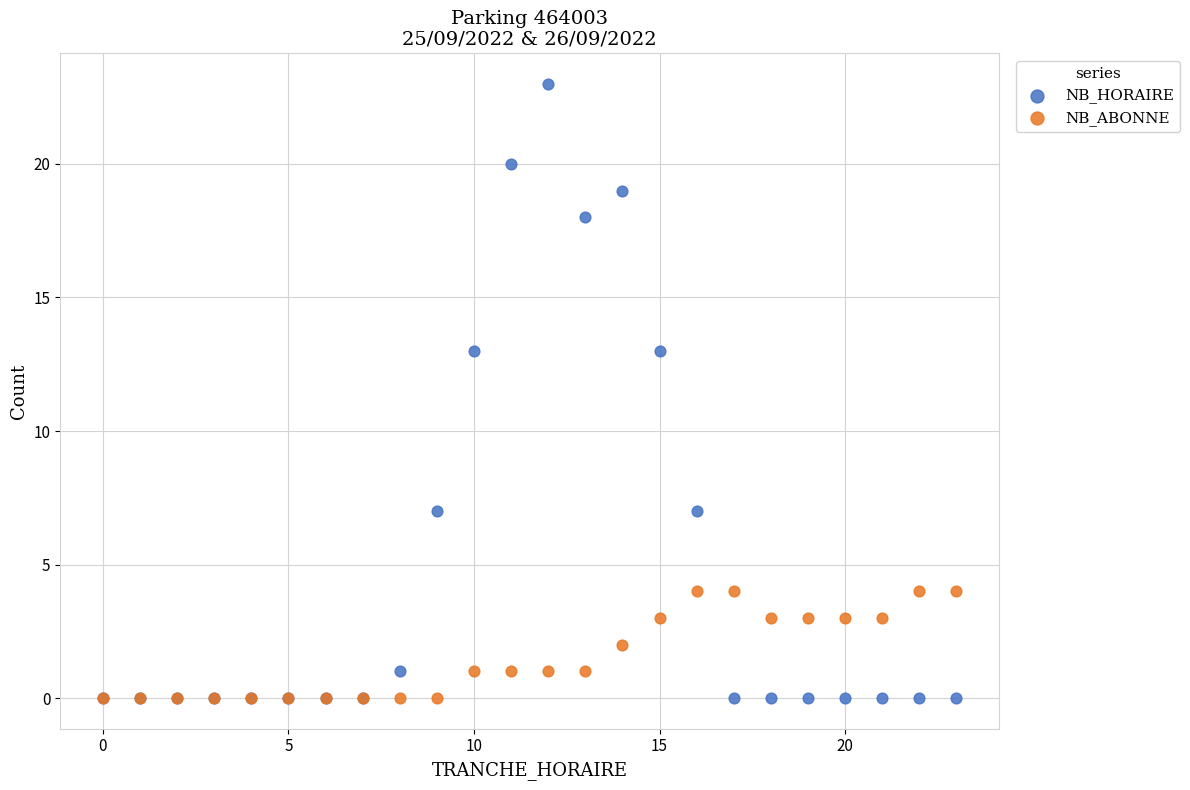

What are all the series names shown in the legend?

NB_HORAIRE, NB_ABONNE